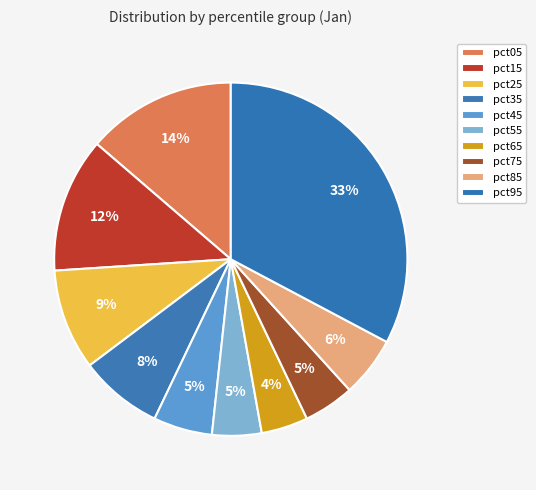

How many slices are in this pie chart?

10